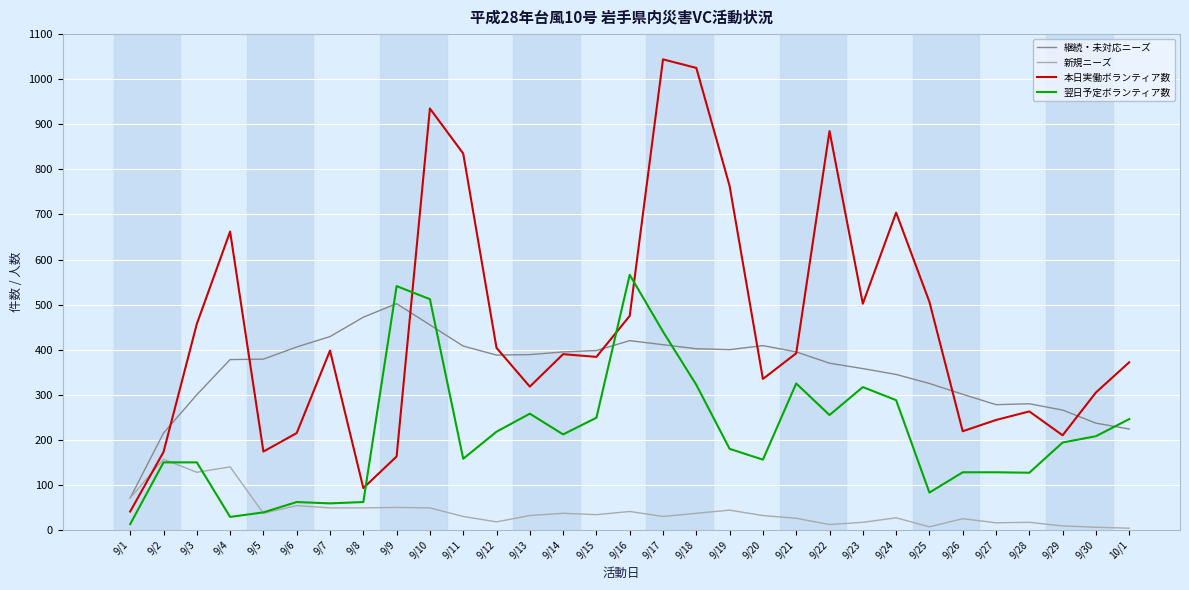

Where is 本日実働ボランティア数 nearest to the value 542?

9/25